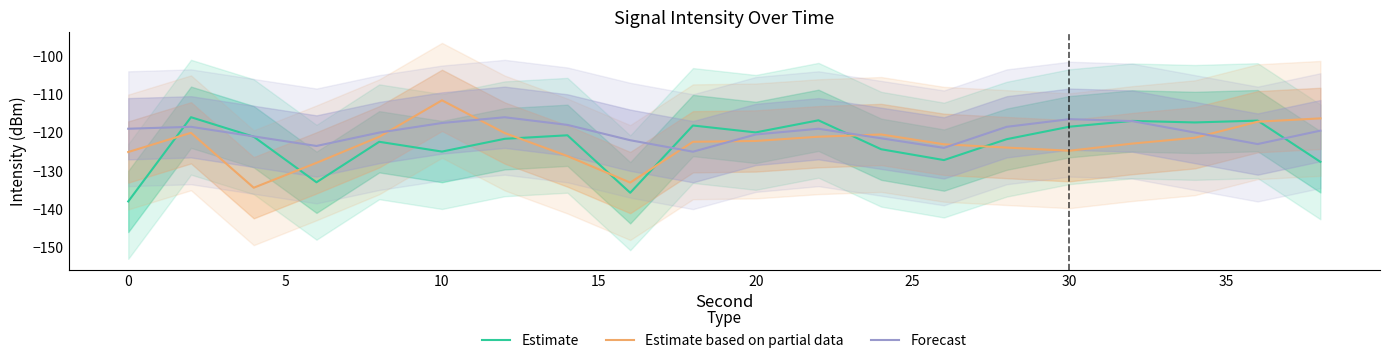

Reading left to right, transcribe all the data shown in this chart.

Estimate: -138.0	-116.0	-121.1	-133.0	-122.4	-125.0	-121.6	-120.7	-135.7	-118.2	-120.0	-116.8	-124.4	-127.2	-121.7	-118.5	-117.0	-117.4	-116.9	-127.6
Estimate based on partial data: -125.1	-120.1	-134.4	-127.9	-121.1	-111.6	-120.1	-126.1	-133.1	-122.4	-122.2	-121.1	-120.5	-123.1	-123.9	-124.7	-122.9	-121.4	-117.2	-116.3
Forecast: -119.0	-118.5	-121.0	-123.5	-120.0	-117.5	-116.0	-118.0	-122.0	-125.0	-120.5	-119.0	-121.5	-124.0	-118.5	-116.5	-117.0	-120.0	-123.0	-119.5